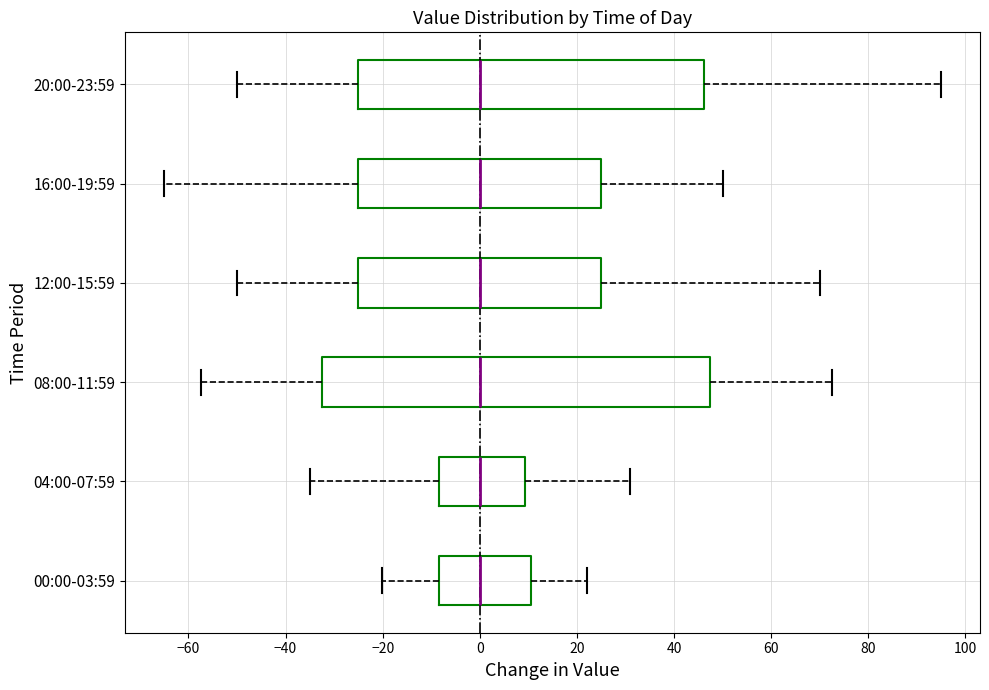

Which box is the widest, from its left edge to its right edge?

08:00-11:59